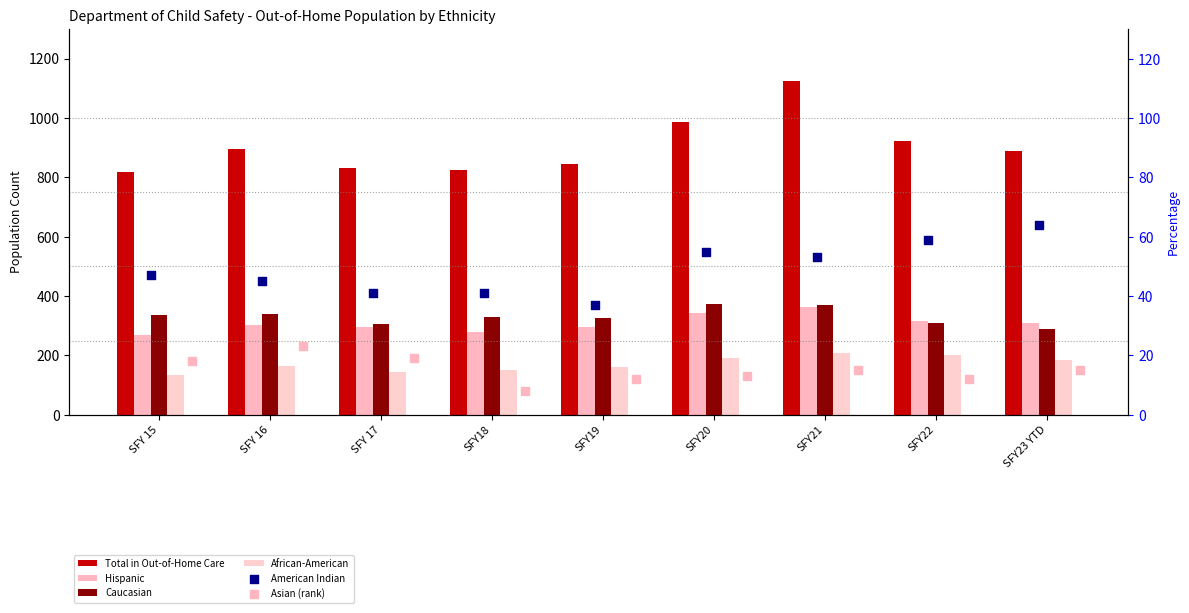

What are all the series names shown in the legend?

Total in Out-of-Home Care, Hispanic, Caucasian, African-American, American Indian, Asian (rank)